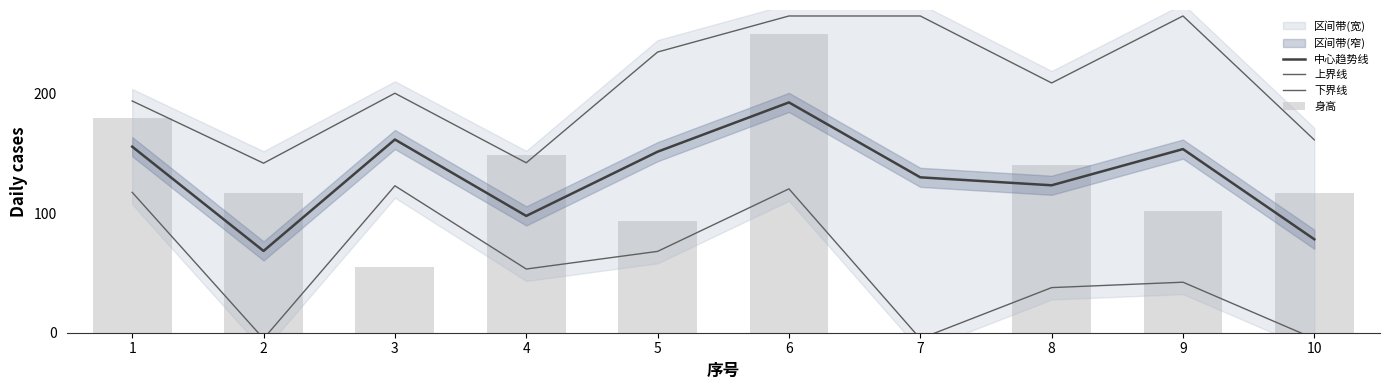

Which series has the largest total across all categories?

上界线